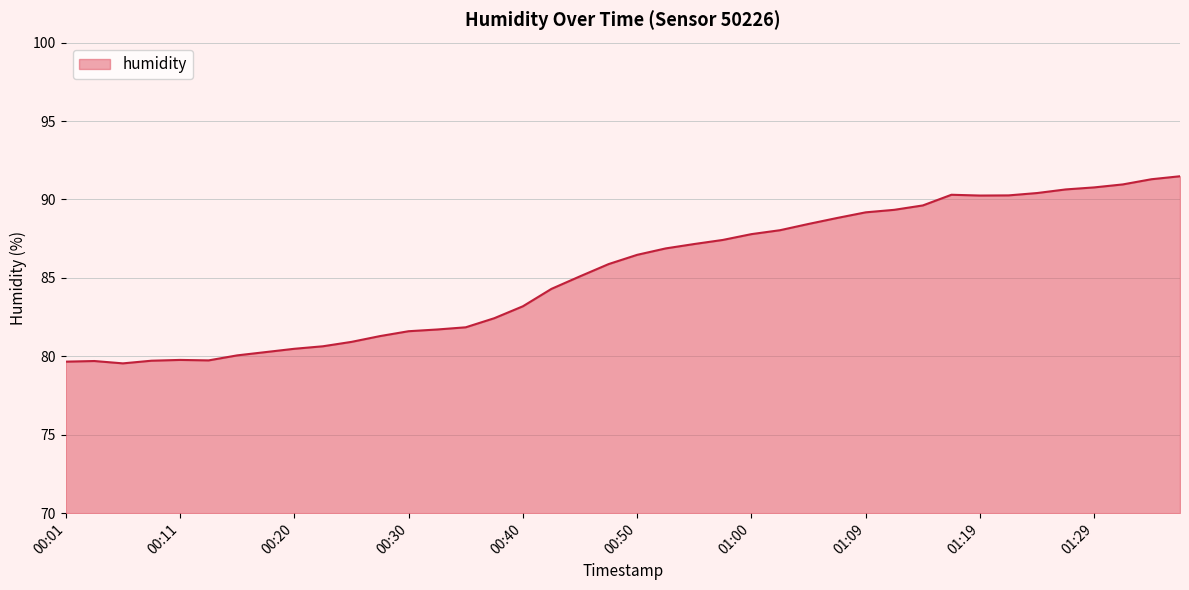

What is the maximum value shown in the chart?

91.5